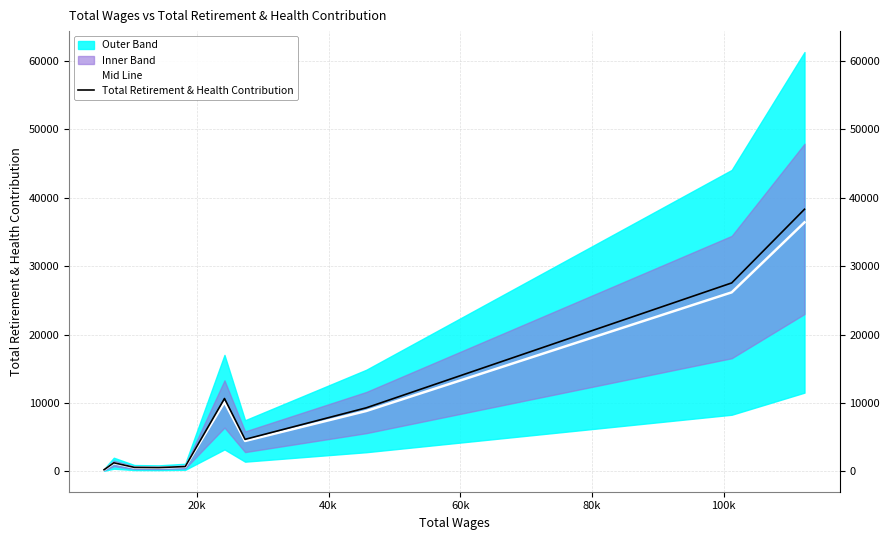

What is the average value of the Total Retirement & Health Contribution series?

9369.1